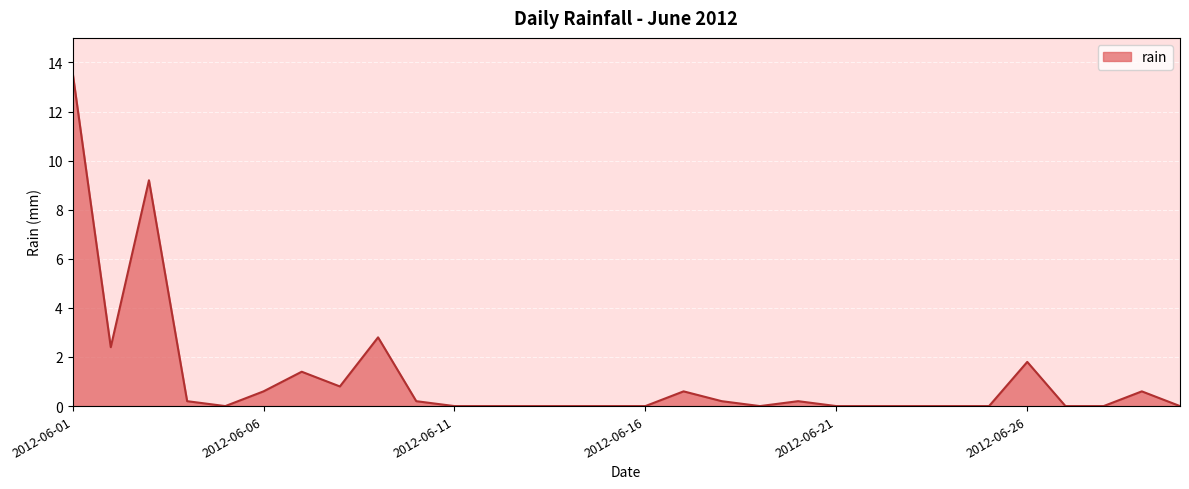

Does the chart have visible grid lines?

Yes